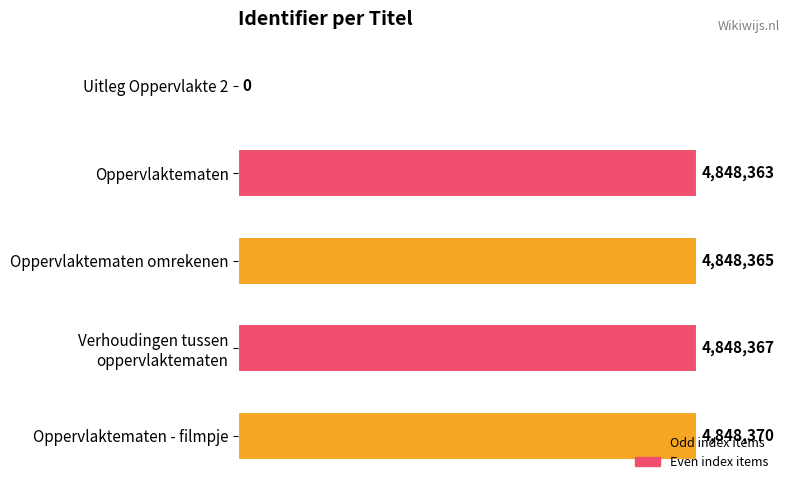

Does the chart contain stacked bars?

No